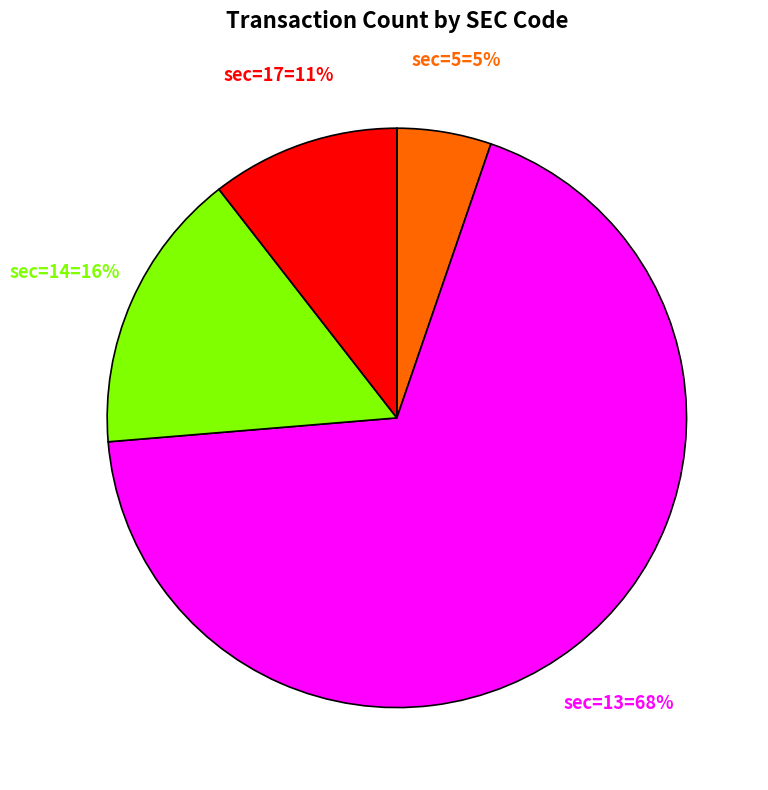

To the nearest percent, what is the difference between the largest and smallest slice percentages?

63%